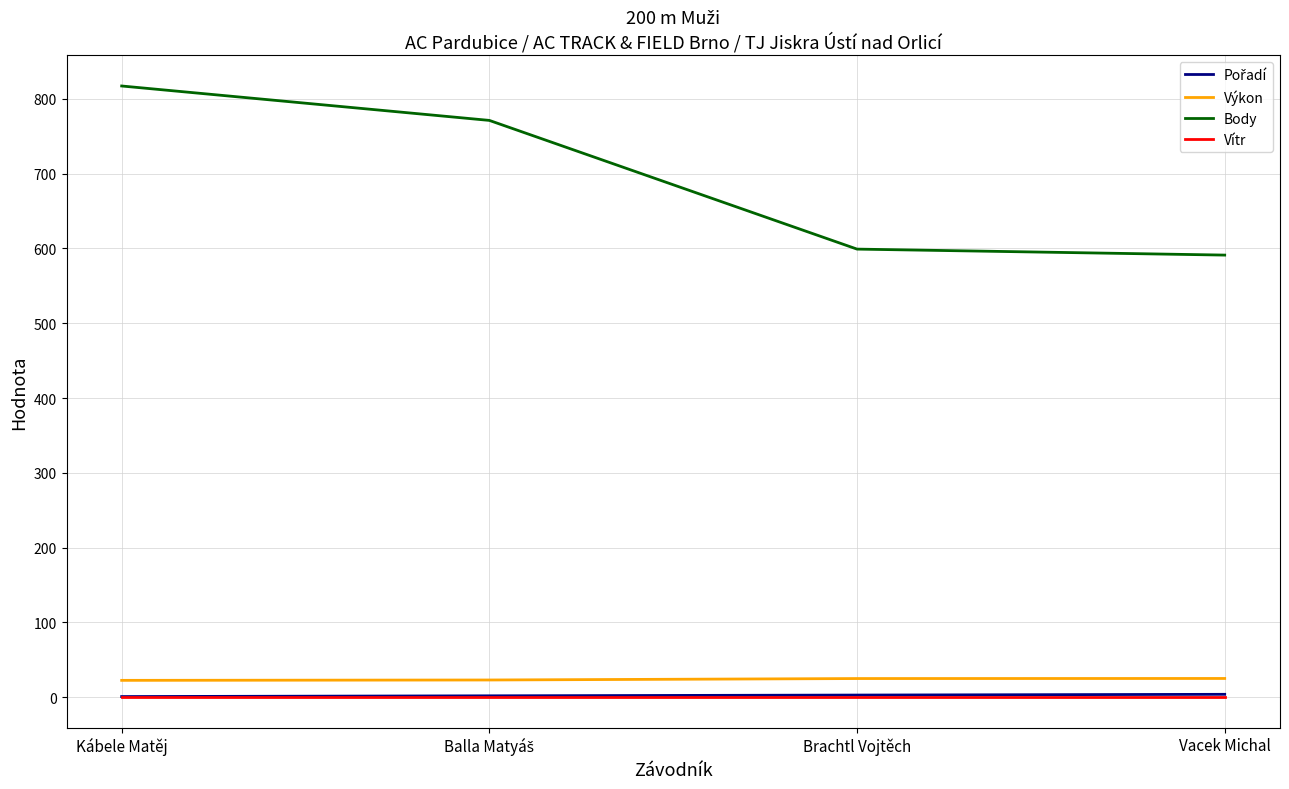

What is the difference between the maximum and minimum values in the Body series?

226.0